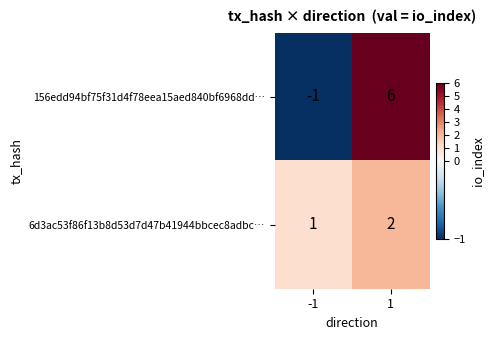

True or false: 6d3ac53f86f13b8d53d7d47b41944bbcec8adbc… has a value of 2 at -1.

False